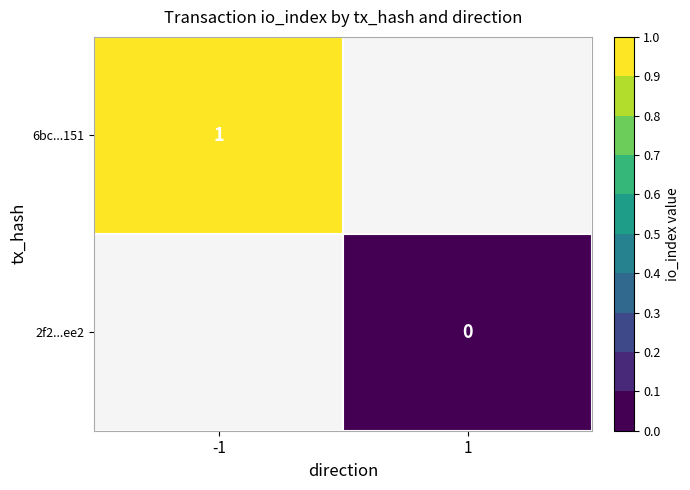

Rank the categories by 6bc...151 value from lowest to highest.

-1, 1